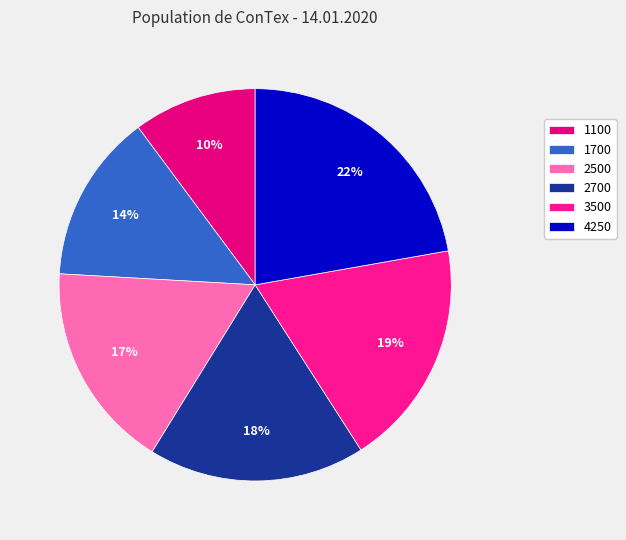

Is it true that 1100 is 10% of the pie?

True